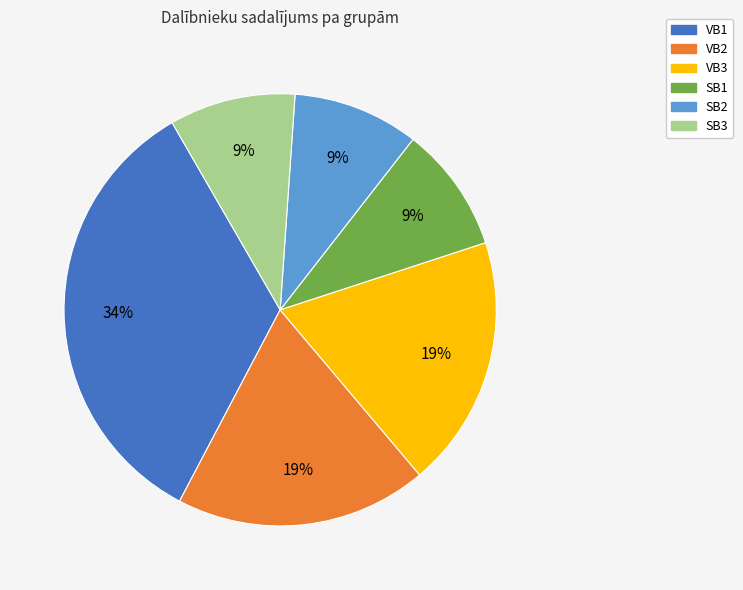

To the nearest percent, what portion does VB1 represent?

34%